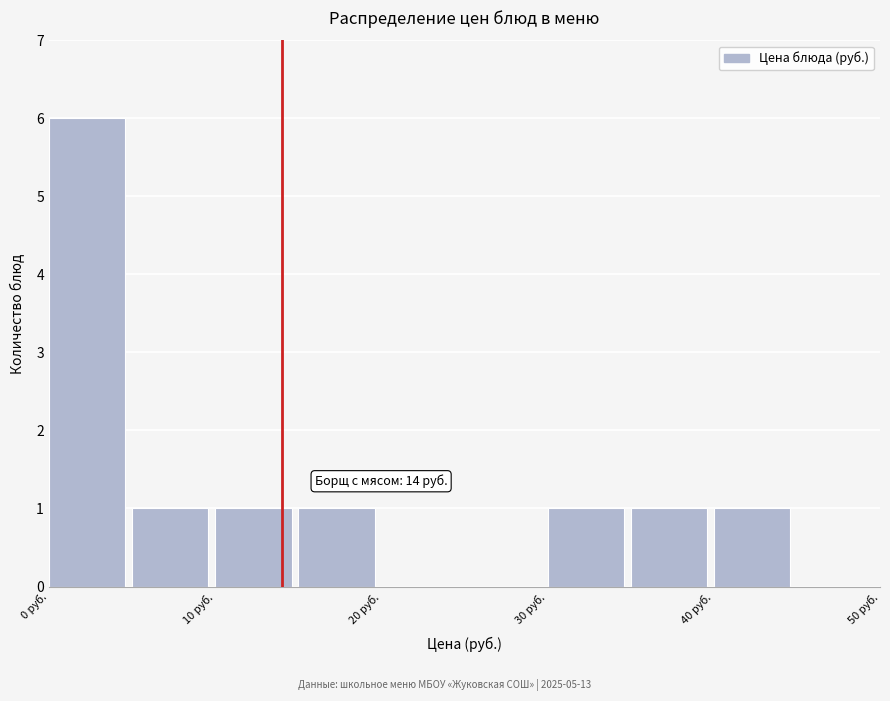

Over which range of the x-axis is the bar tallest?

0 to 5